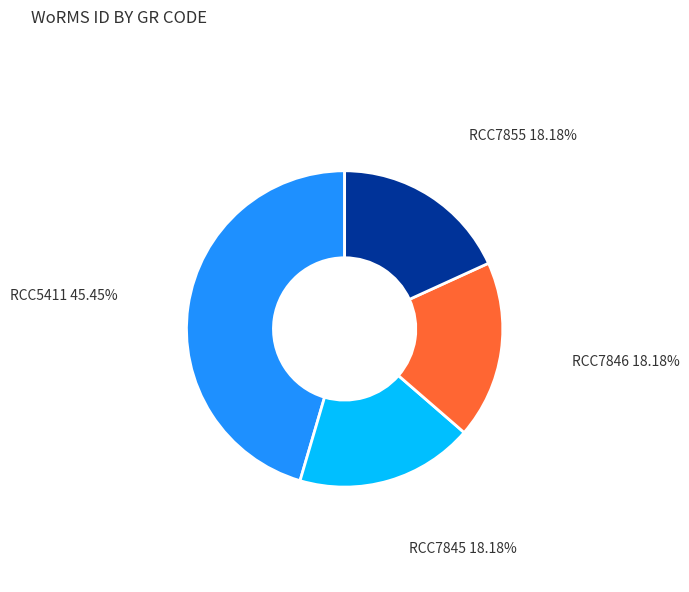

True or false: RCC7846 accounts for 18% of the total.

True